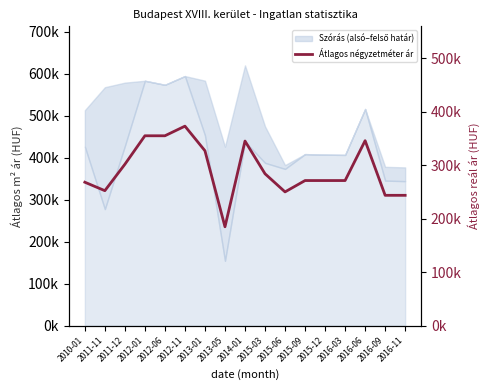

Where is the first local minimum?

2011-11